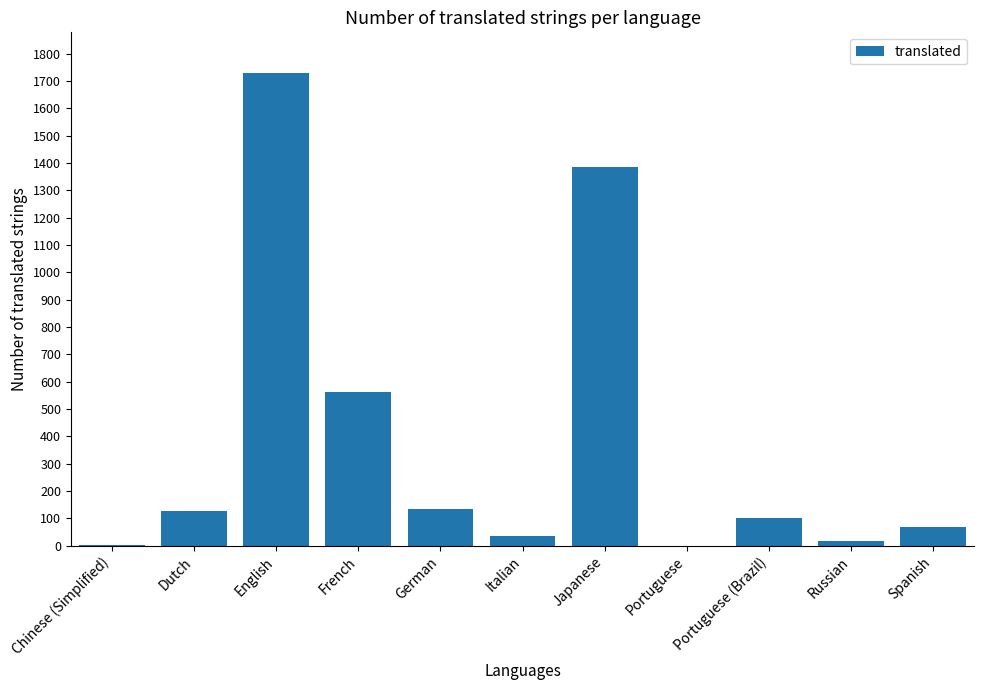

How many series are shown in this chart?

1